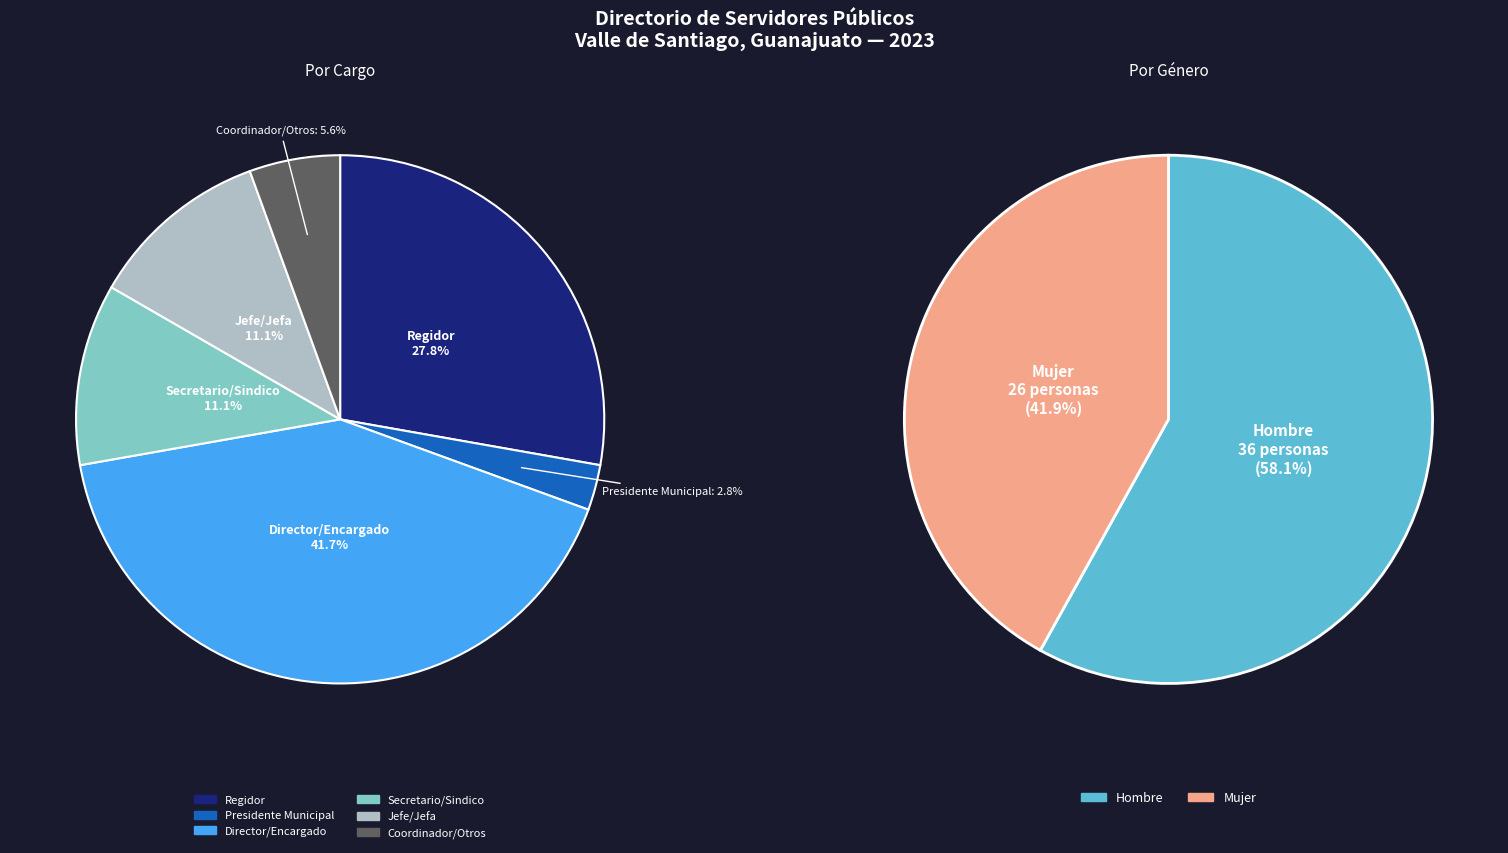

How many slices are in this pie chart?

2